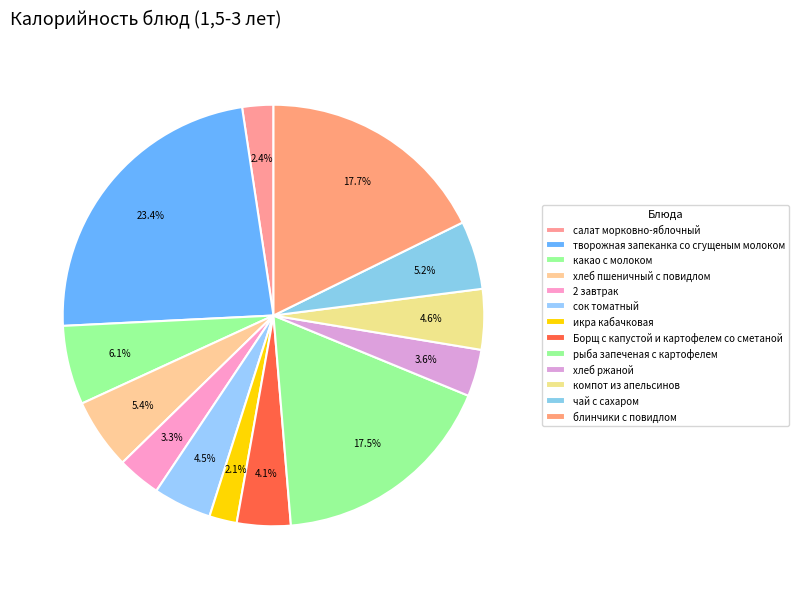

How many segments does this pie chart have?

13